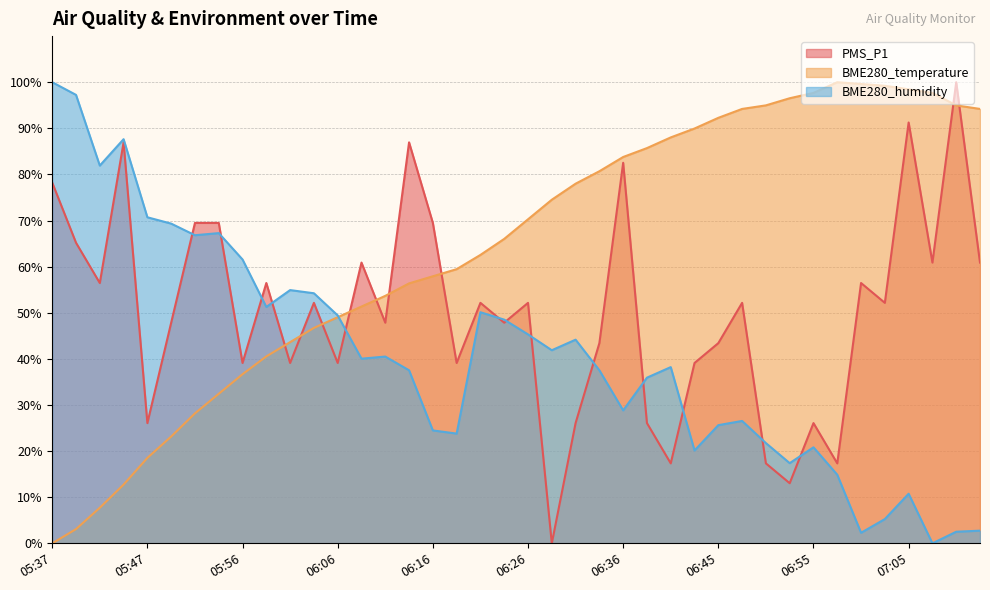

True or false: BME280_humidity and PMS_P1 intersect in this chart.

True